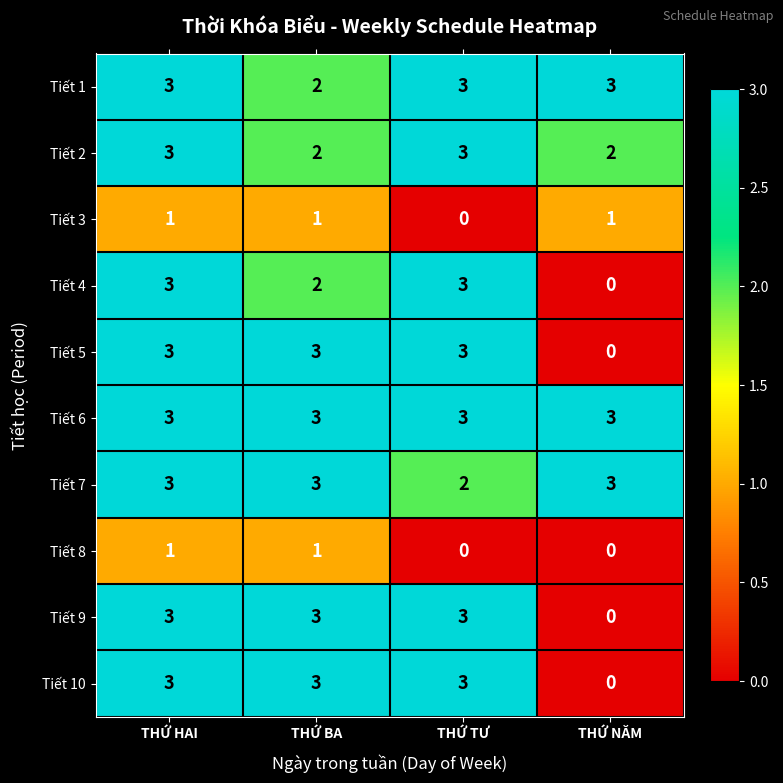

What is the difference between the highest and lowest values at THỨ NĂM?

3